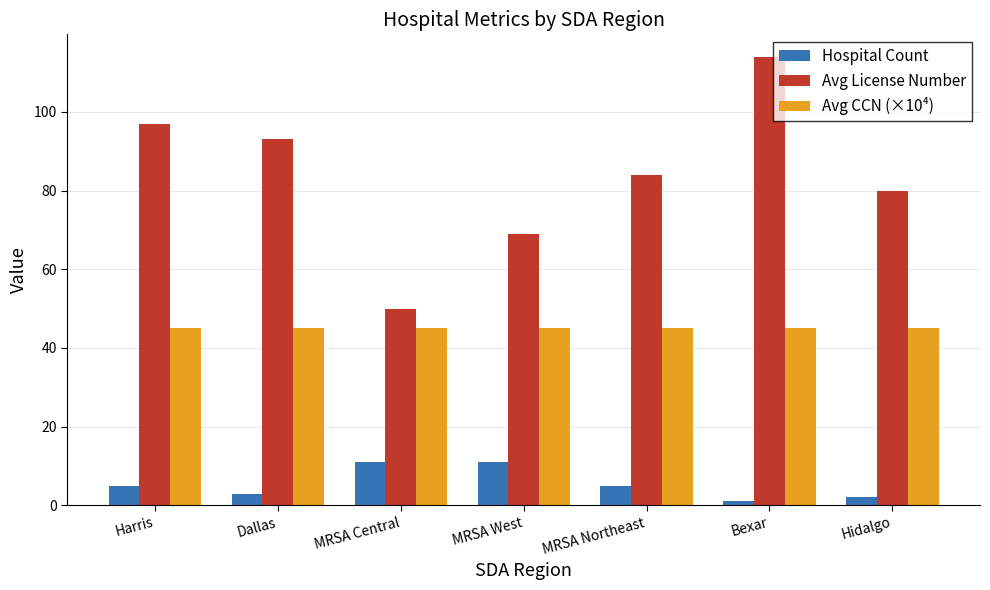

Between MRSA West and MRSA Northeast, which series saw the biggest shift?

Avg License Number